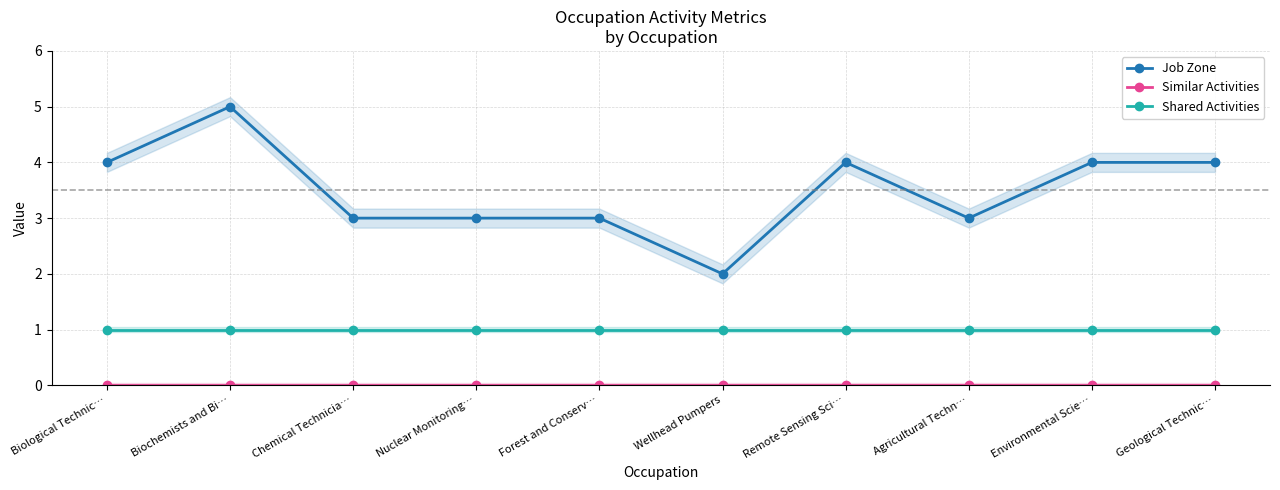

True or false: Shared Activities has more than 2 interior local peaks.

False